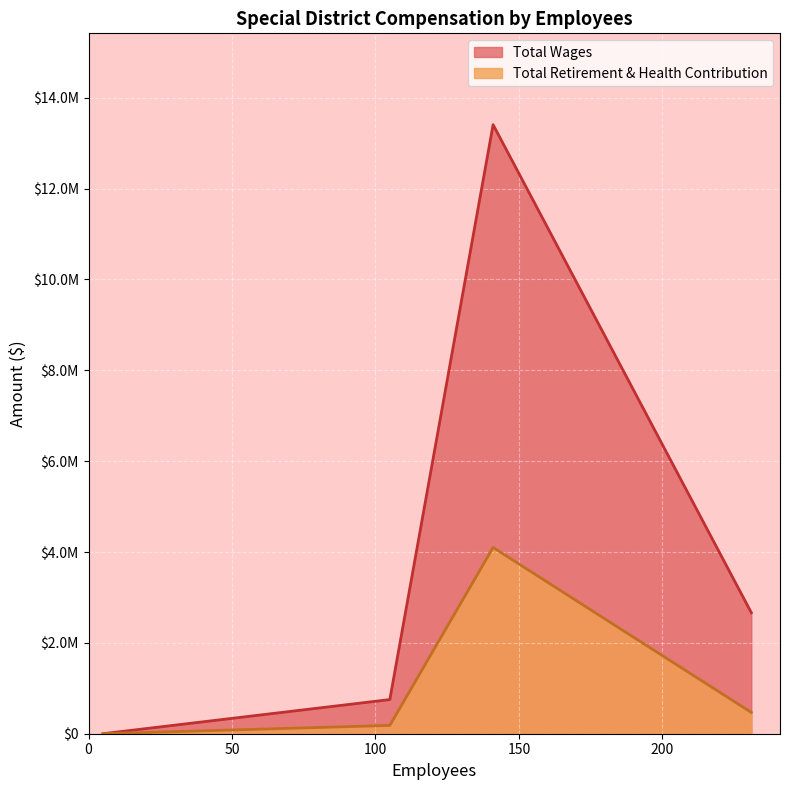

Rank the categories by Total Retirement & Health Contribution value from lowest to highest.

5, 105, 231, 141